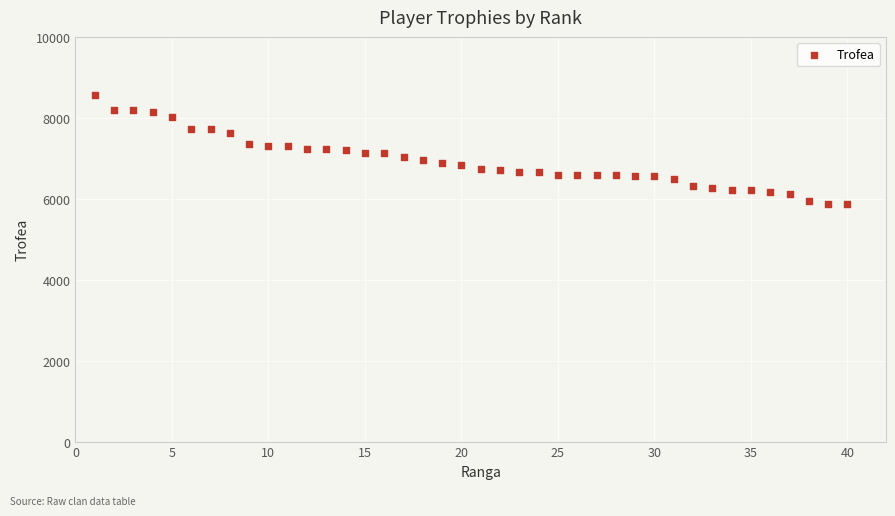

What is the range of Y values (max minus min)?

2698